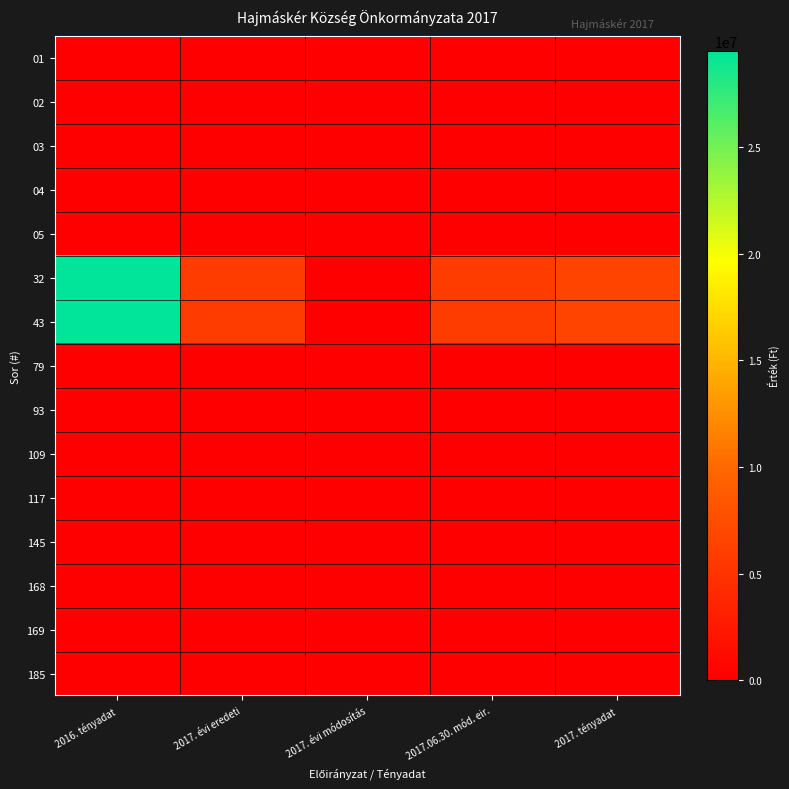

At which category is the sum across all series the highest?

2016. tényadat